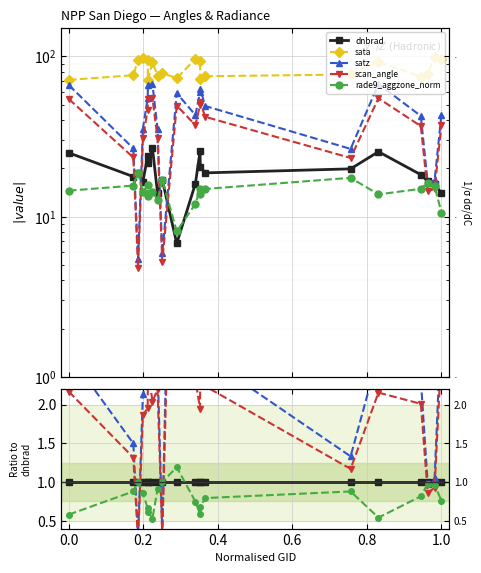

How many times do dnbrad and satz cross each other?

6